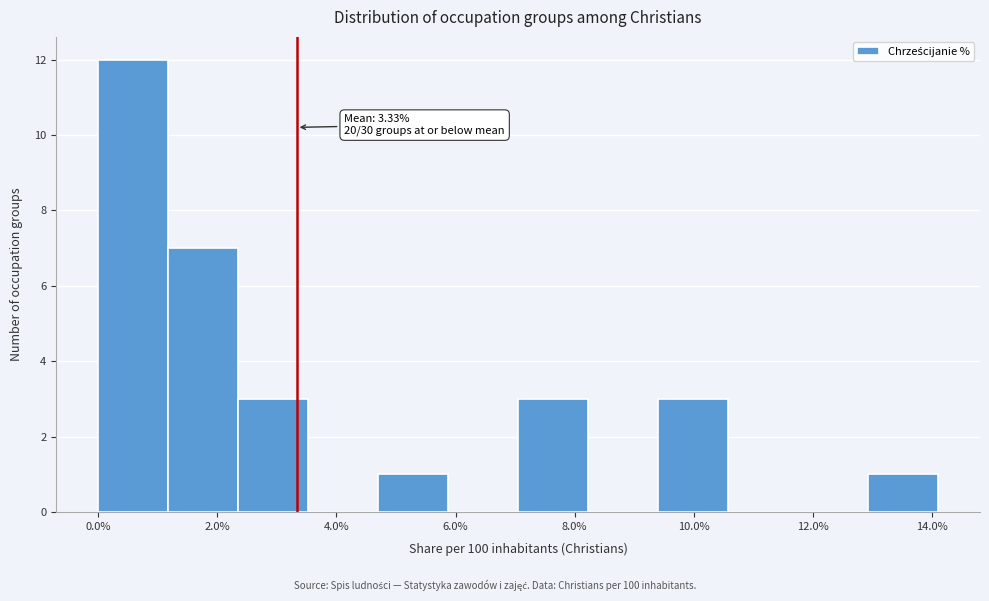

Which range on the x-axis has the tallest bar?

0.0 to 1.2